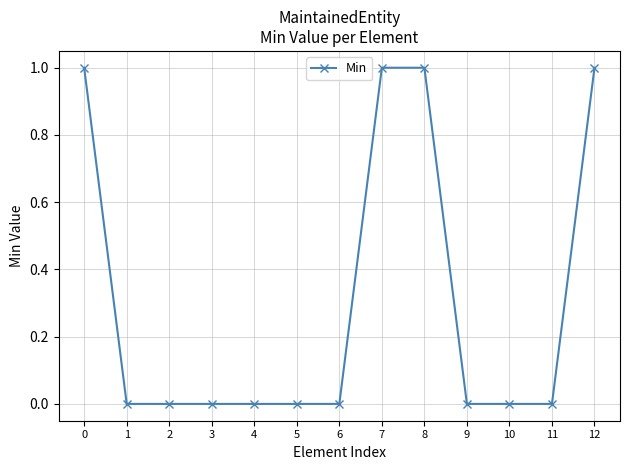

How many lines are shown in the chart?

1